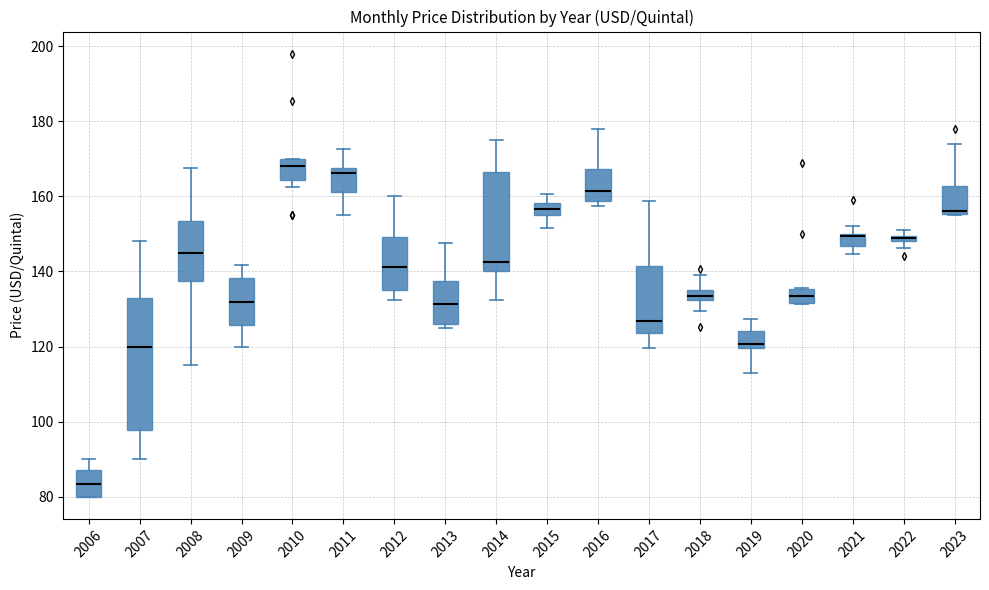

Where does the median line of the box at x = 2020 sit on the y-axis? The values are not printed on the chart, so give them approximately, as read against the axis.

134